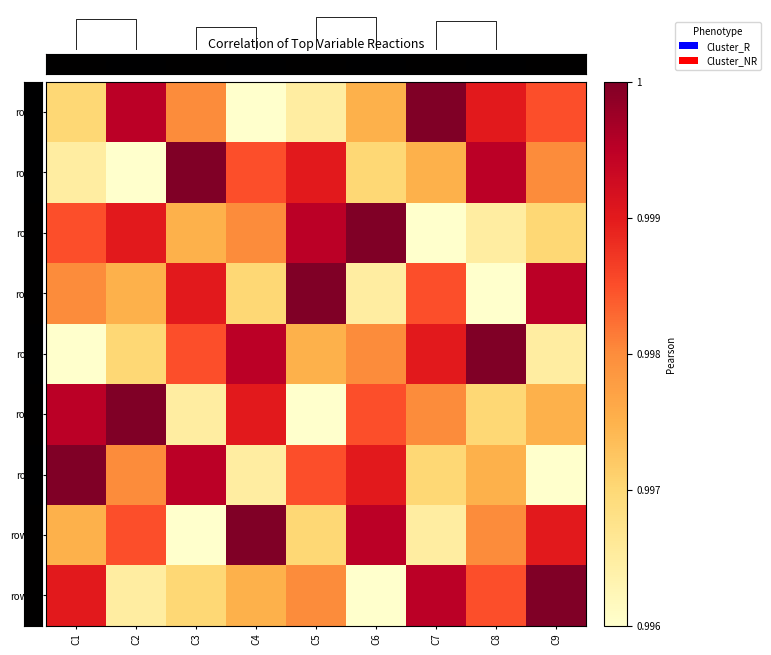

At which category is the sum across all series the highest?

C1